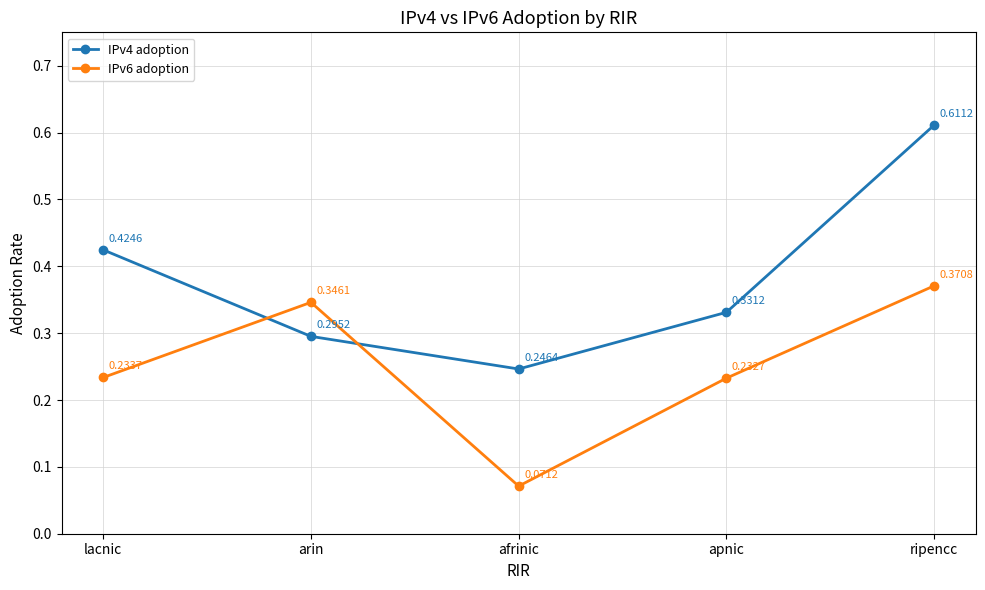

Where is IPv6 adoption nearest to the value 0?

afrinic